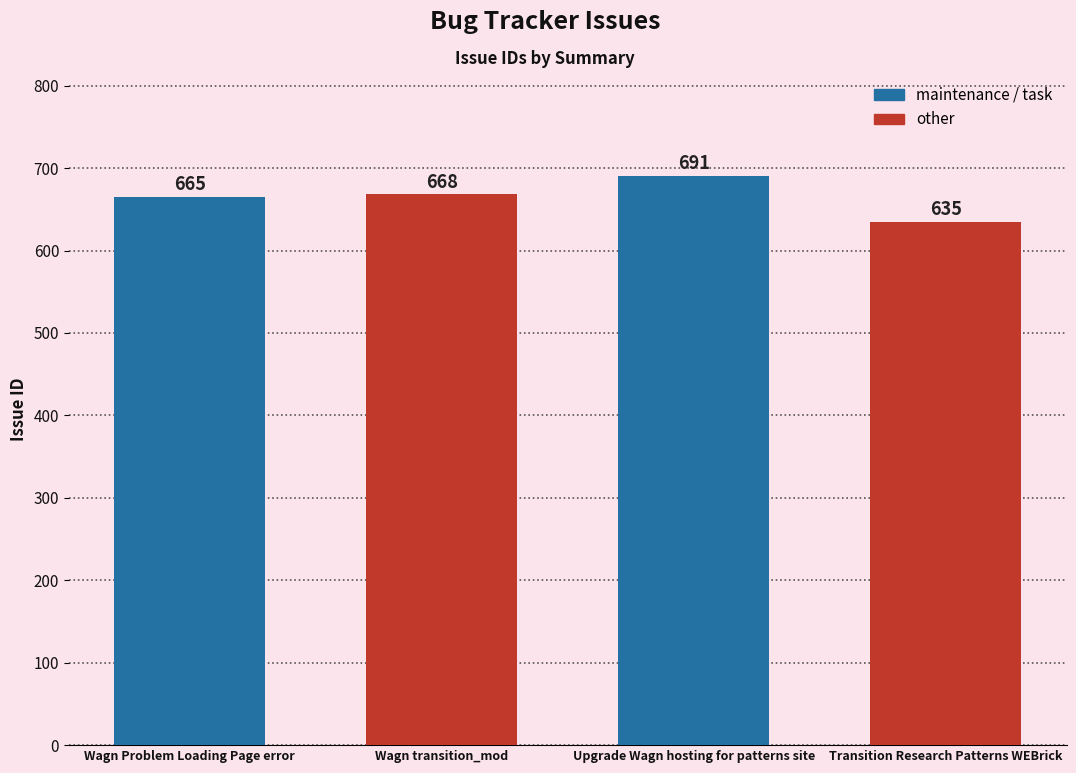

True or false: the data shows 396 at Wagn Problem Loading Page error.

False